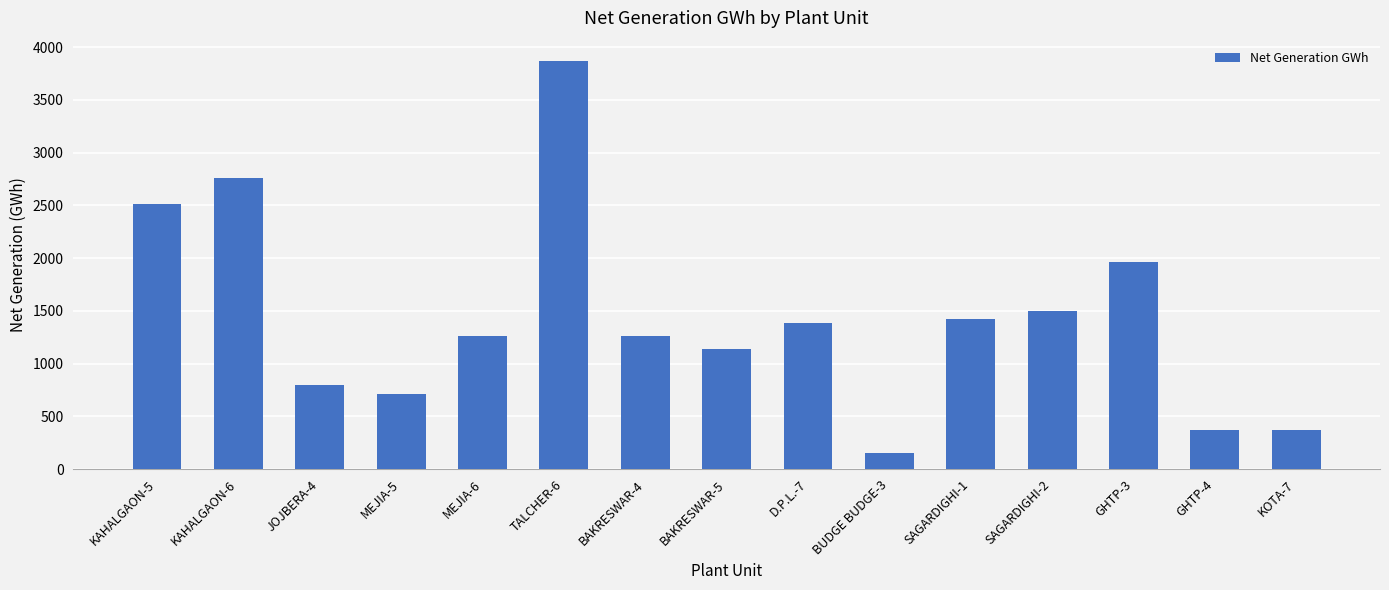

Does the chart contain stacked bars?

No